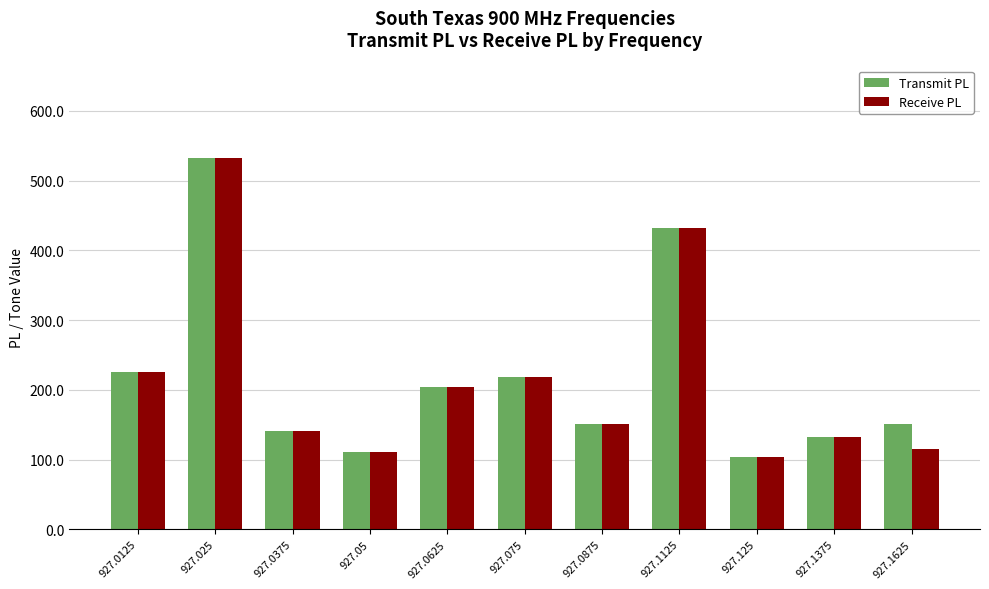

True or false: Transmit PL has a value of 131.8 at 927.1375.

True